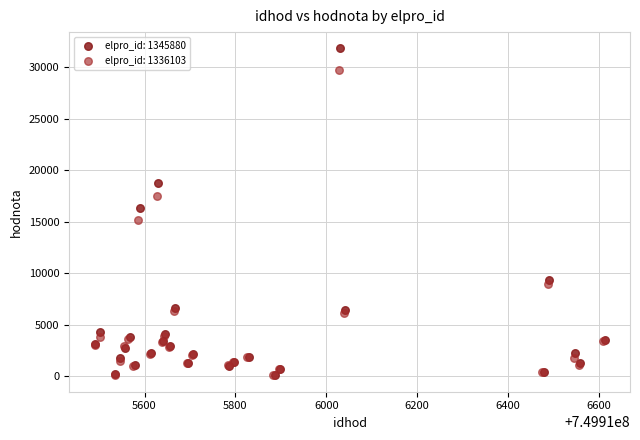

Which series has the largest Y range (max minus min)?

elpro_id: 1345880